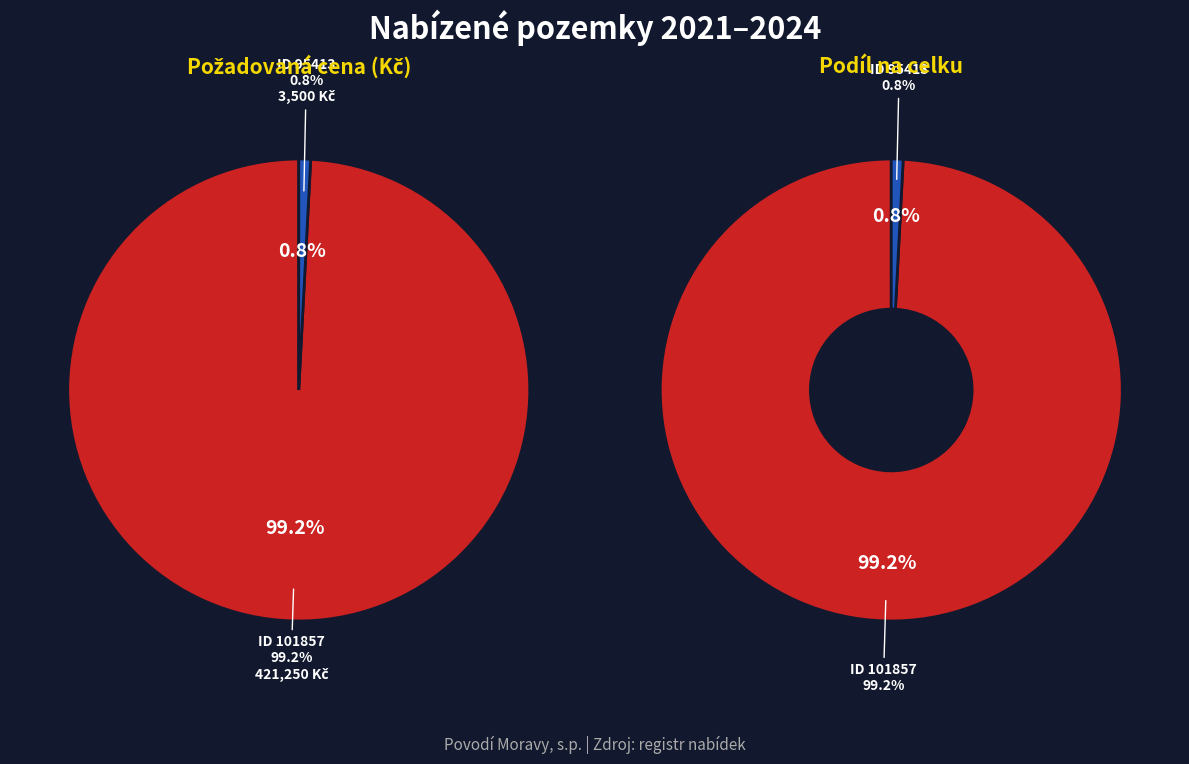

Which category has the biggest portion of the pie?

101857